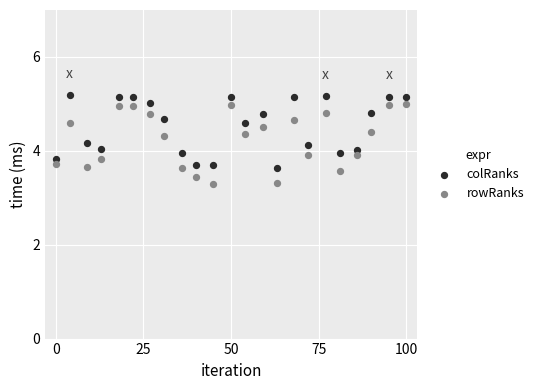

Across all data points, what is the range of Y values (max minus min)?

1.9